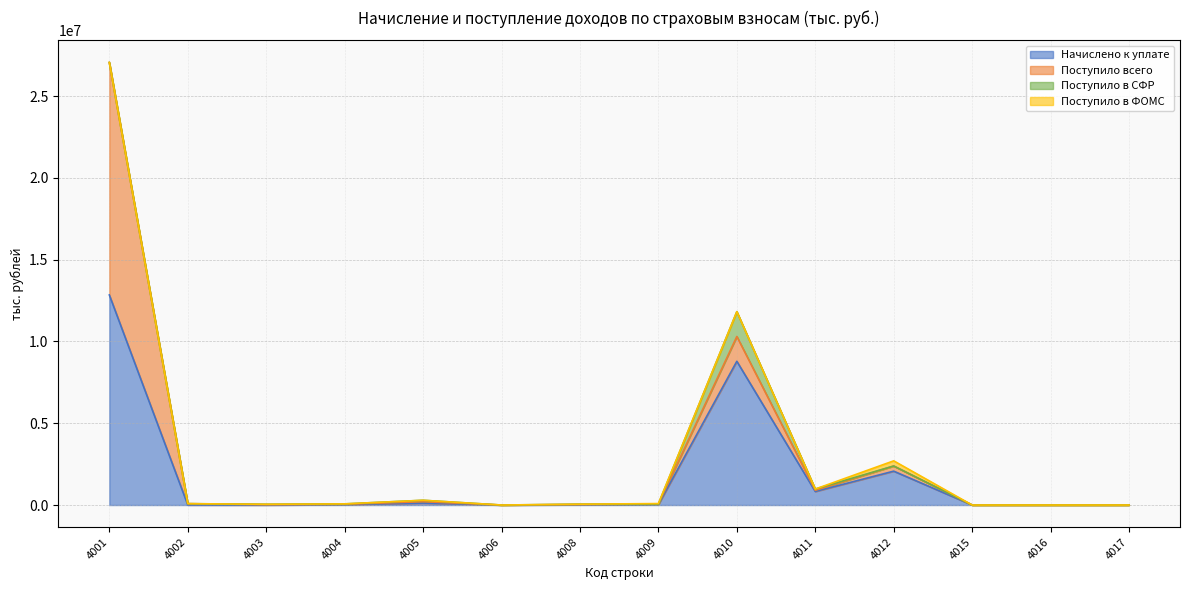

Is it true that Поступило в СФР equals -36 at 4016?

True